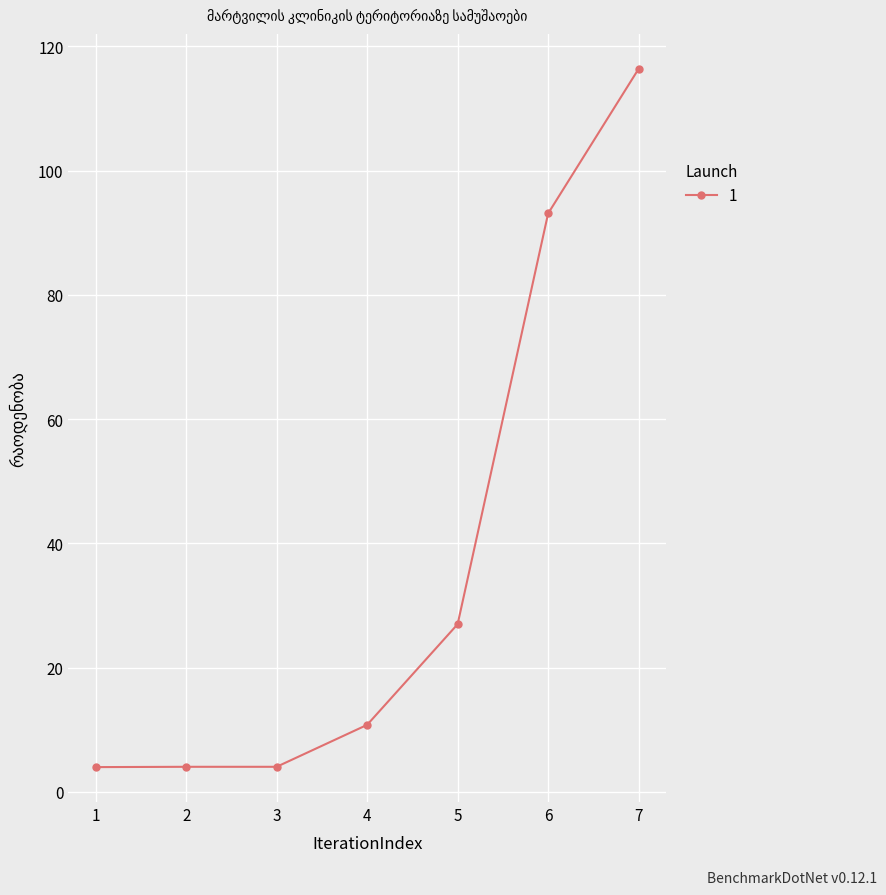

At which category does the chart reach its peak across all series?

7